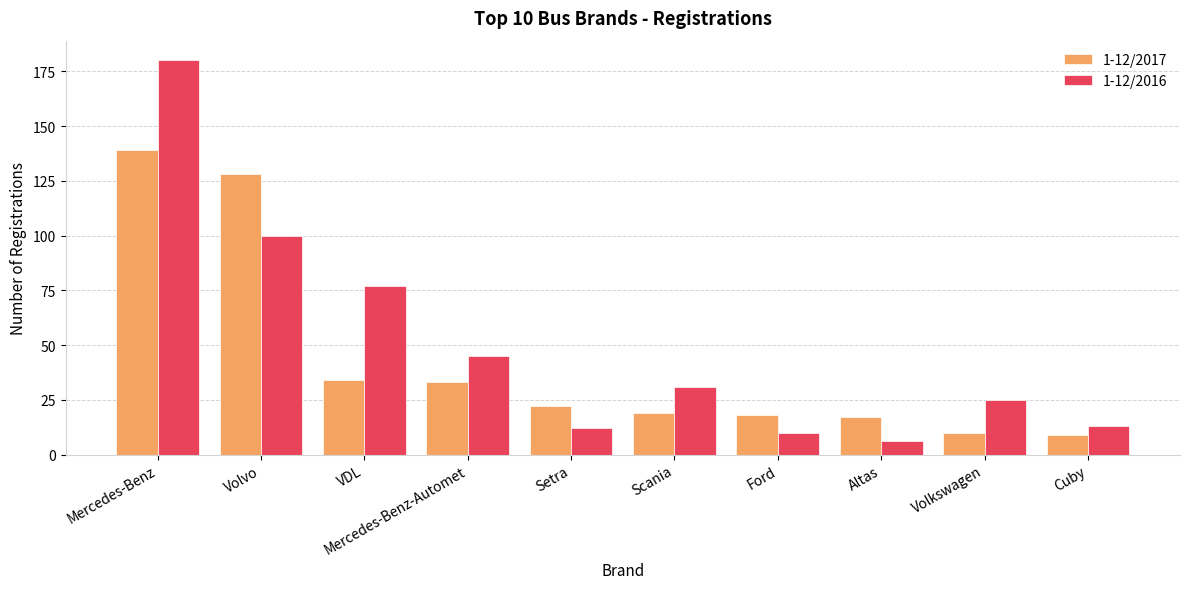

Reading right to left, transcribe all the data shown in this chart.

1-12/2017: Cuby=9	Volkswagen=10	Altas=17	Ford=18	Scania=19	Setra=22	Mercedes-Benz-Automet=33	VDL=34	Volvo=128	Mercedes-Benz=139
1-12/2016: Cuby=13	Volkswagen=25	Altas=6	Ford=10	Scania=31	Setra=12	Mercedes-Benz-Automet=45	VDL=77	Volvo=100	Mercedes-Benz=180